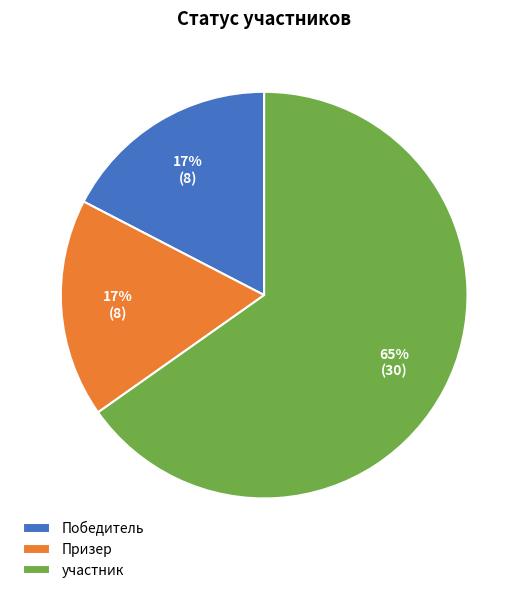

Which slice is the largest?

участник